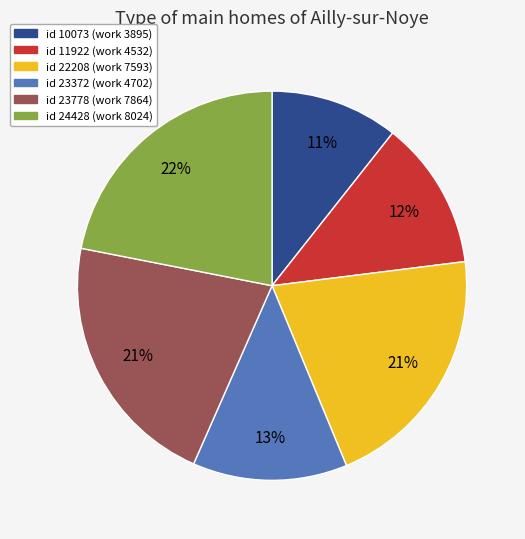

Which has a higher value, id 23372 (work 4702) or id 22208 (work 7593)?

id 22208 (work 7593)